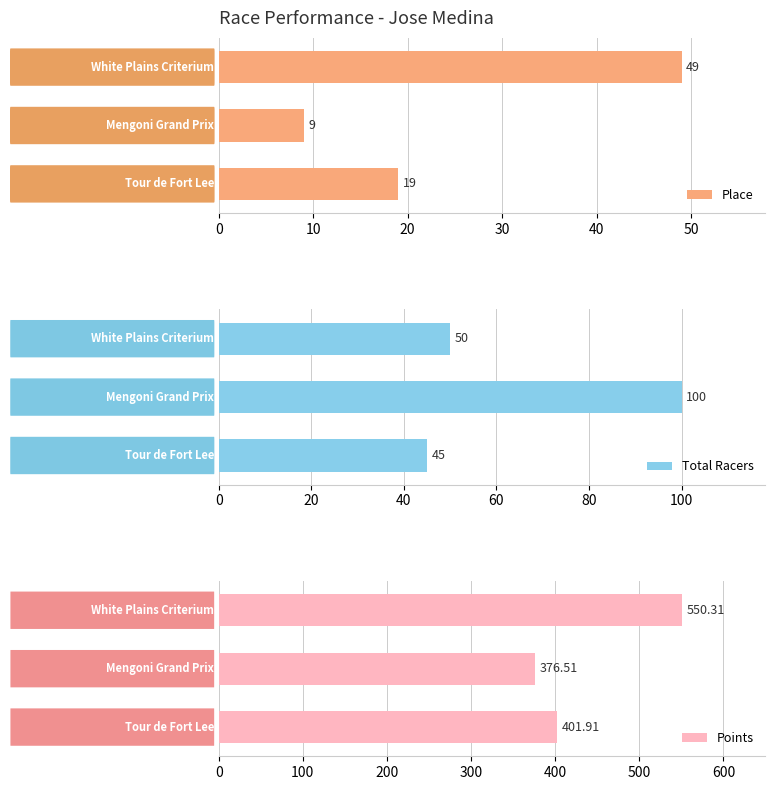

Reading left to right, transcribe all the data shown in this chart.

Place: 0=19.0	10=9.0	20=49.0
Total Racers: 0=45.0	10=100.0	20=50.0
Points: 0=401.9	10=376.5	20=550.3